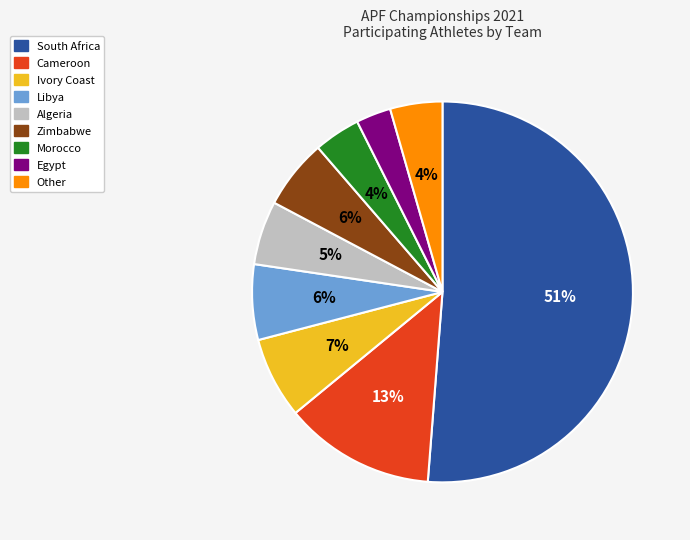

Is there any slice that represents more than half of the pie?

Yes